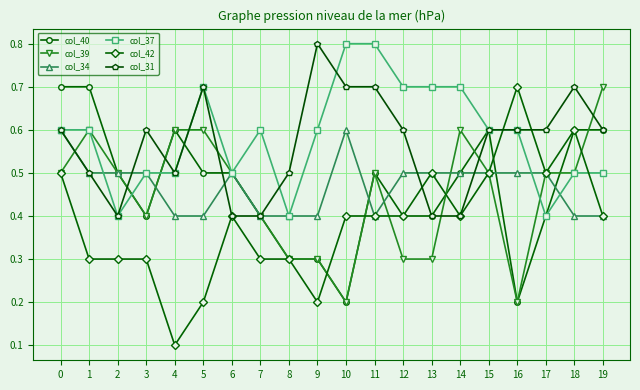

The col_31 series shows 0.2 at 4. True or false?

False